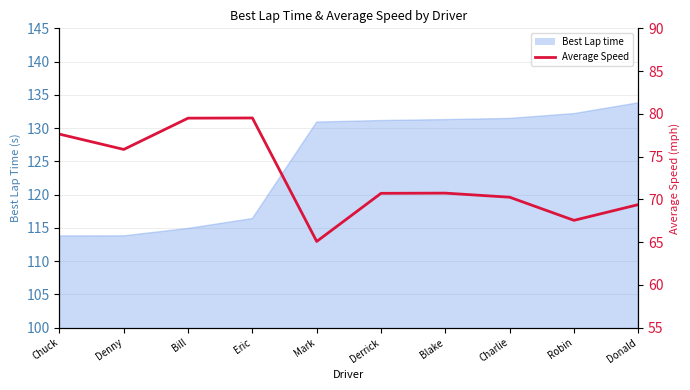

Reading left to right, extract all data points from this chart.

Chuck=77.6	Denny=75.8	Bill=79.5	Eric=79.5	Mark=65.1	Derrick=70.7	Blake=70.7	Charlie=70.3	Robin=67.5	Donald=69.4